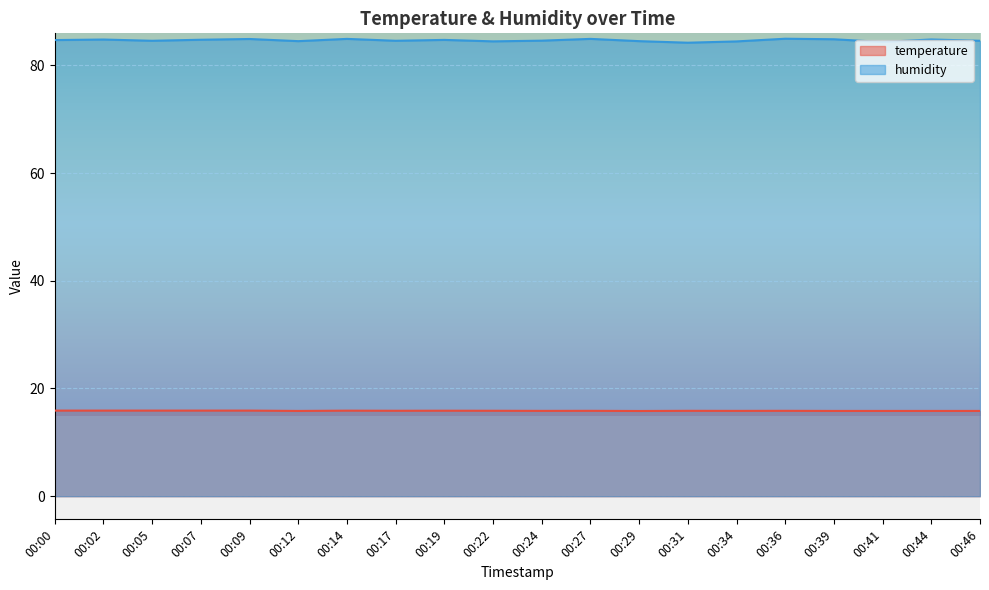

Which series has the largest total across all categories?

humidity